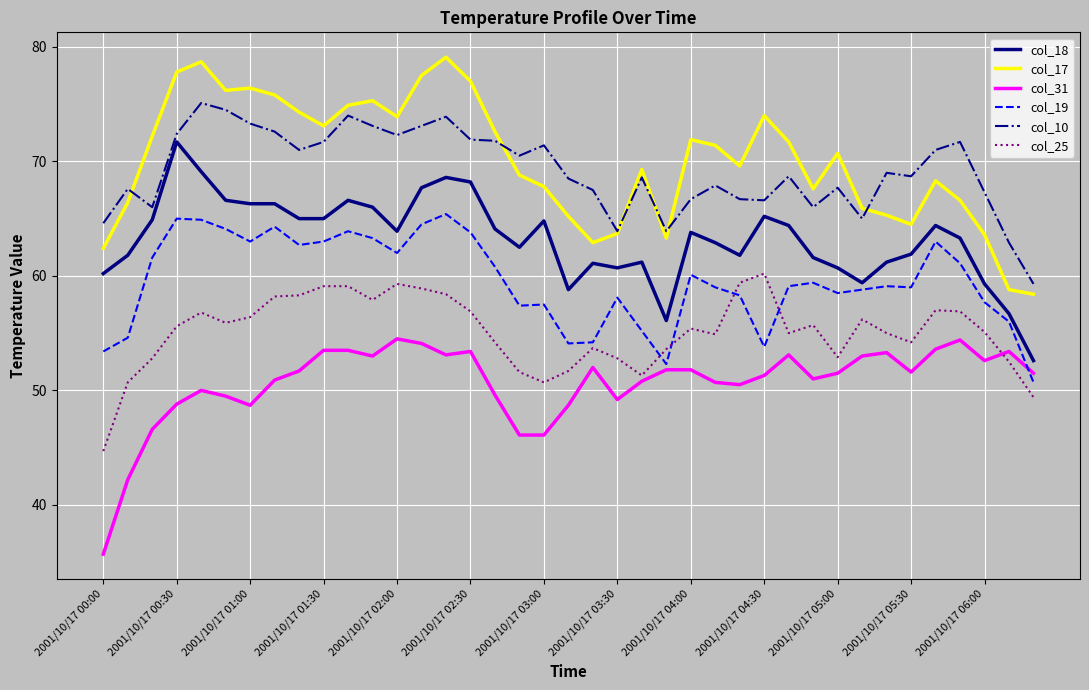

True or false: col_17 and col_25 intersect in this chart.

False